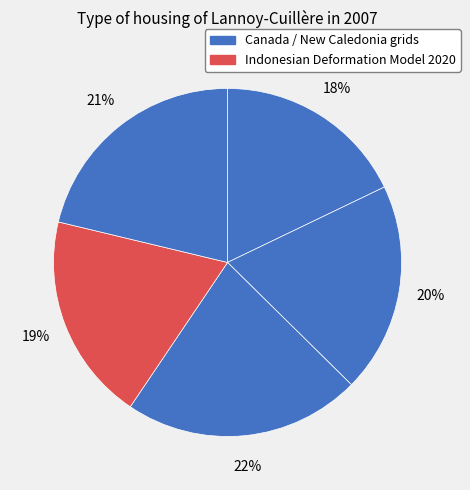

How many slices are in this pie chart?

5